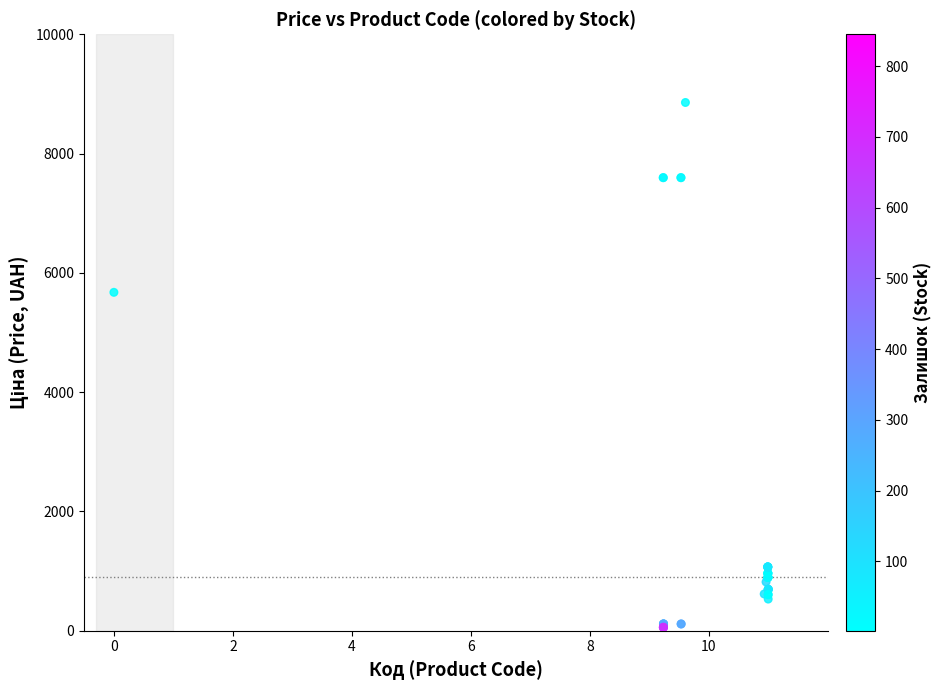

What Y value in the scatter plot is closest to 4456?

5673.8